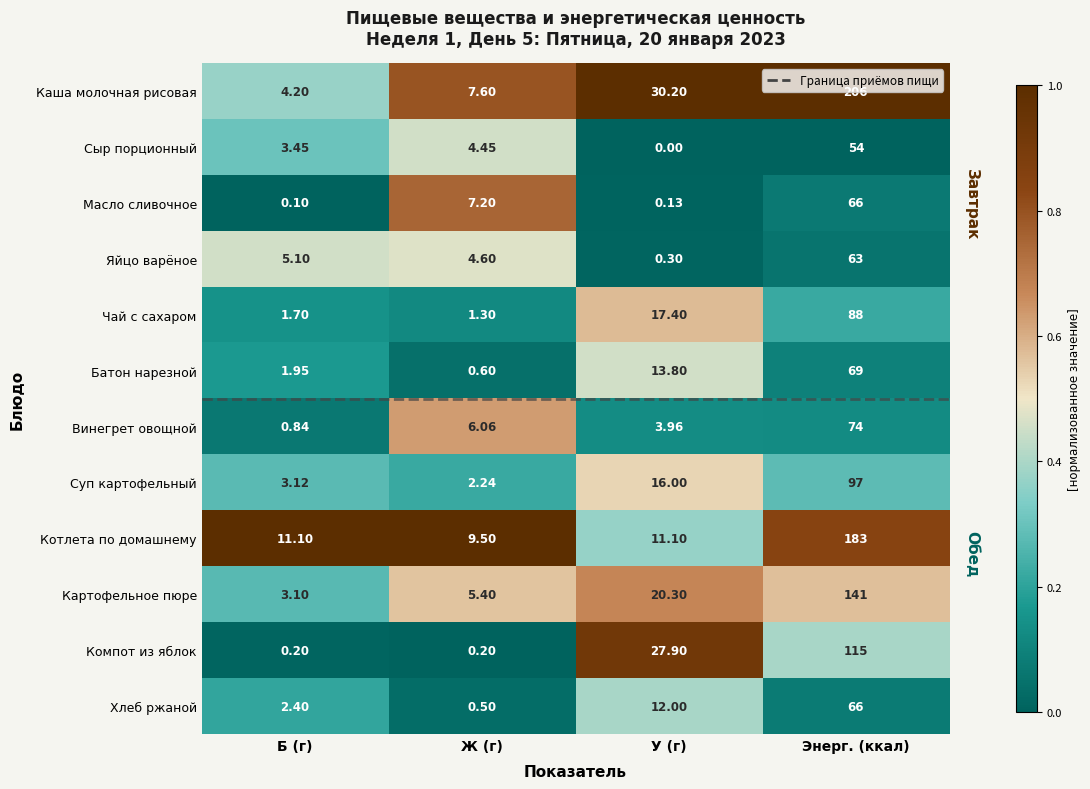

What is the spread (max minus min) of values at У (г)?

30.2